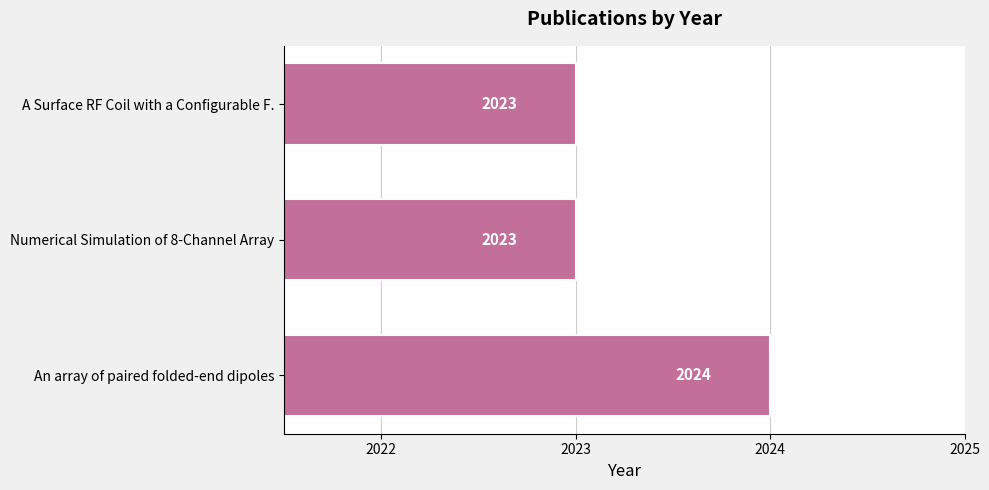

Is it true that the value at Numerical Simulation of 8-Channel Array is 2023?

True